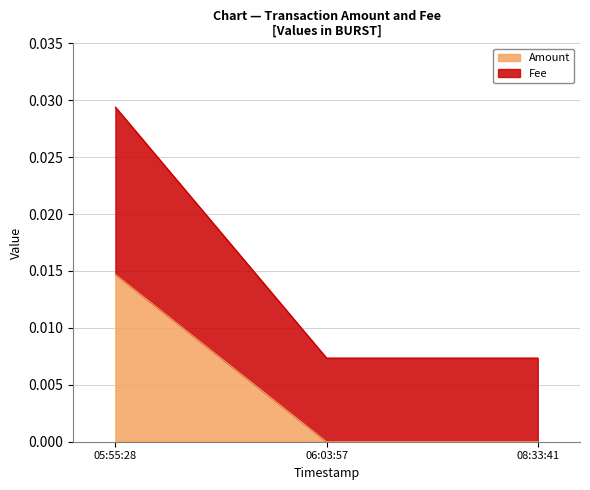

How many values in the Amount series exceed 0?

1